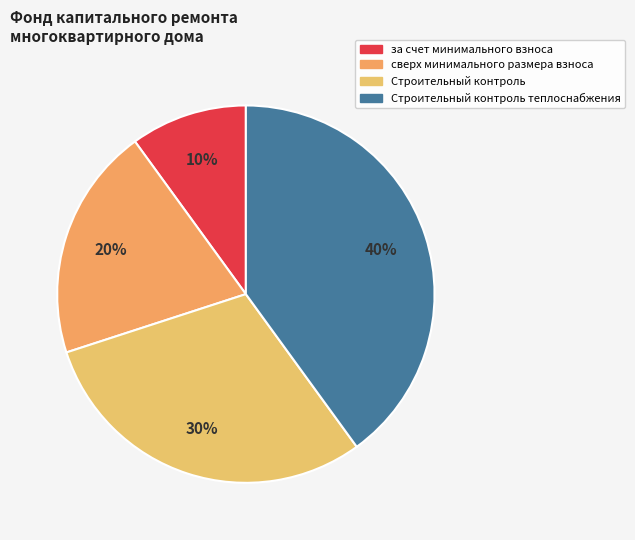

How many slices are in this pie chart?

4